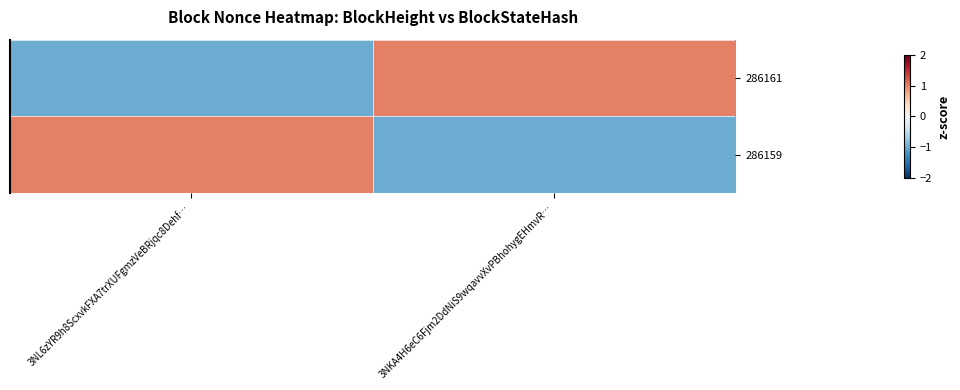

At 3NKA4H6eC6Fjm2DdNiS9wqavvXvPBhohygEHmvR…, list the series in order from smallest to largest.

286159, 286161